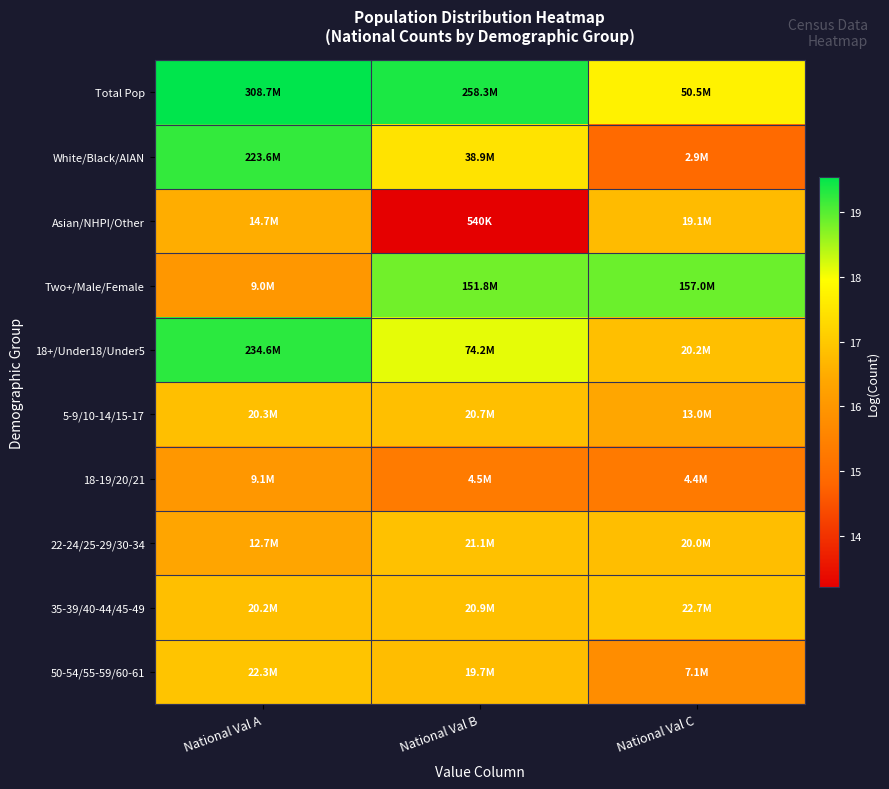

What is the spread (max minus min) of values at National Val B?

6.2